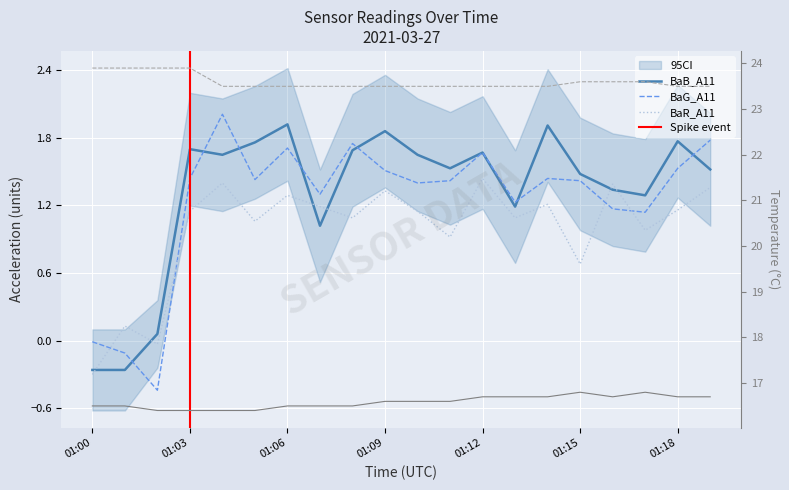

What is the spread (max minus min) of values at 01:13?

22.4